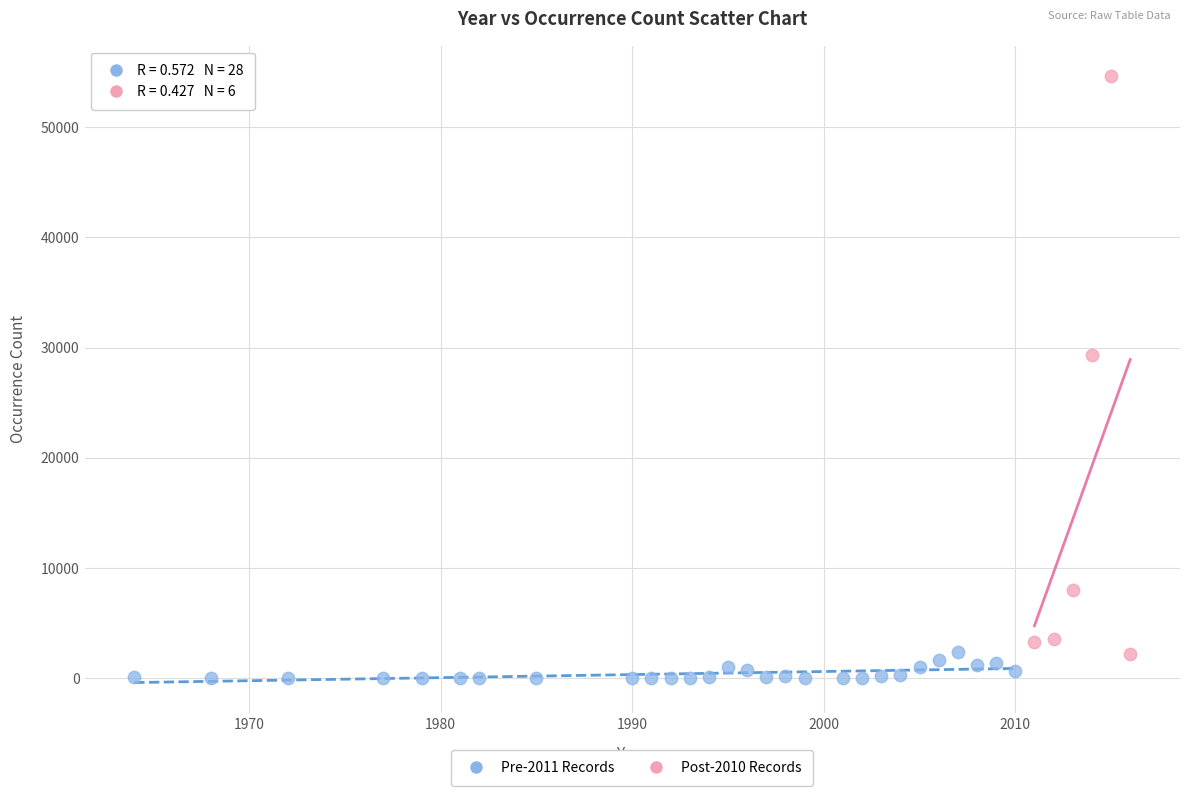

Which series reaches the maximum Y coordinate?

Post-2010 Records